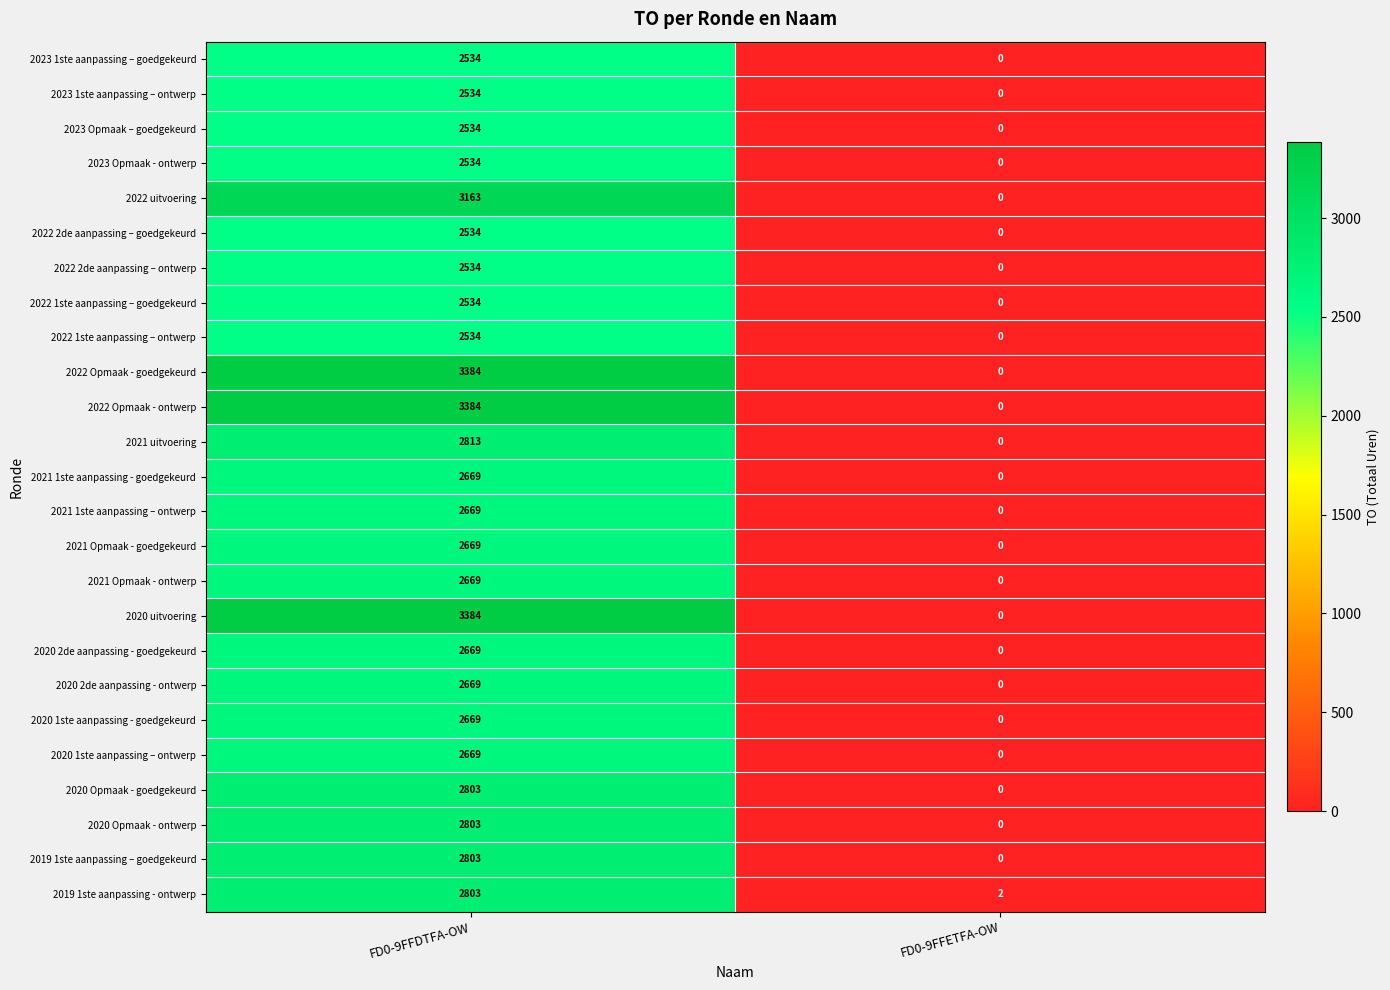

The 2022 1ste aanpassing – ontwerp series shows 2534 at FD0-9FFDTFA-OW. True or false?

True